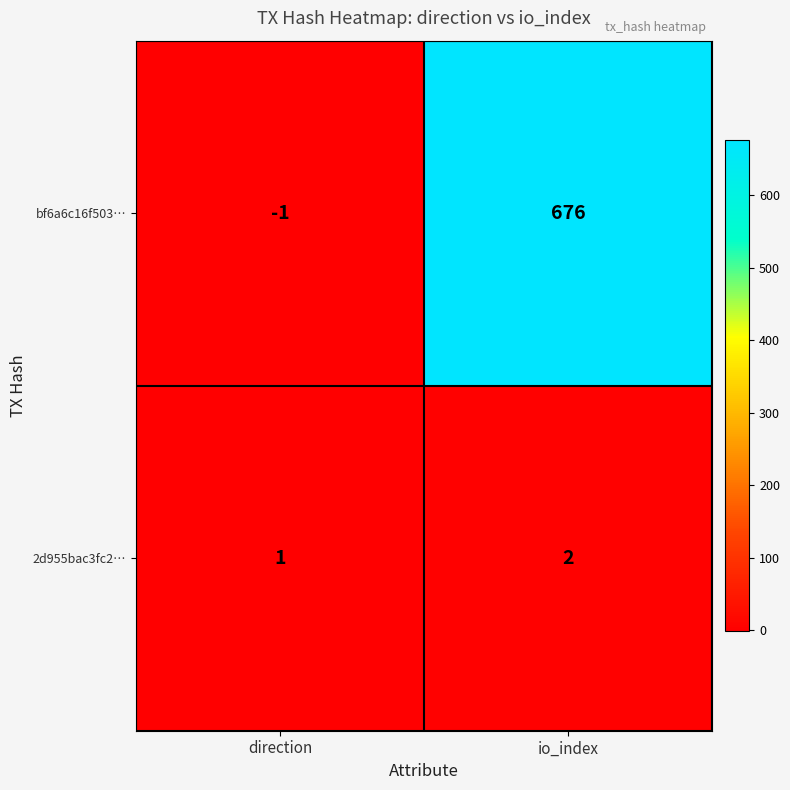

Which category has the lowest value across all series?

direction